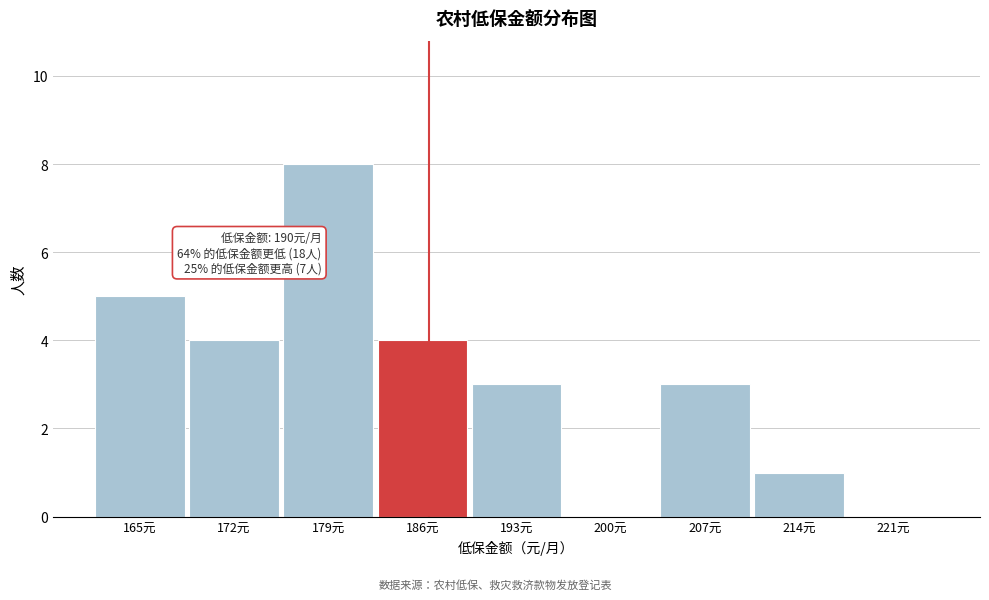

Reading left to right, transcribe all the data shown in this chart.

165元=5	172元=4	179元=8	186元=4	193元=3	200元=0	207元=3	214元=1	221元=0